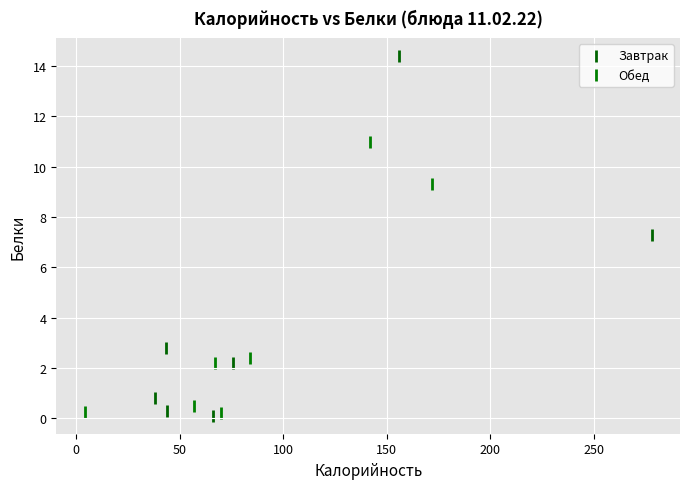

Which series reaches the maximum Y coordinate?

Завтрак